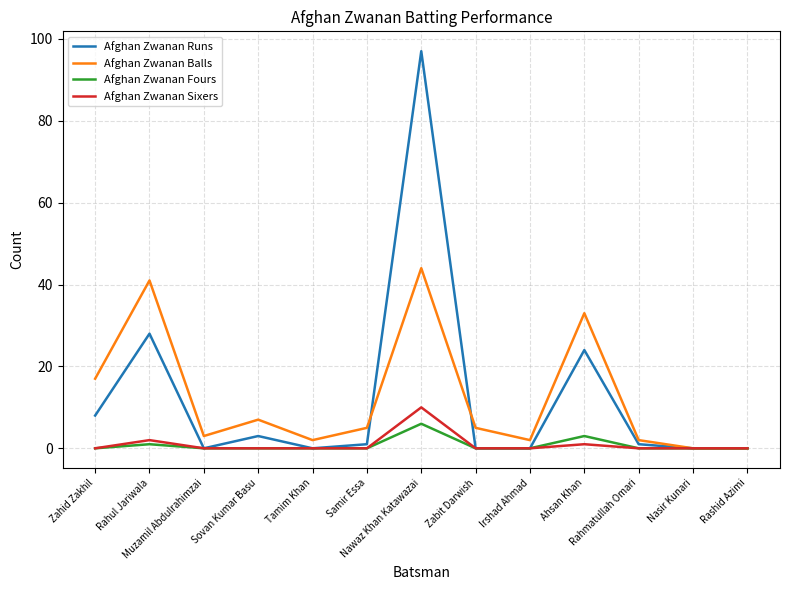

Which series has the largest range (max minus min)?

Afghan Zwanan Runs